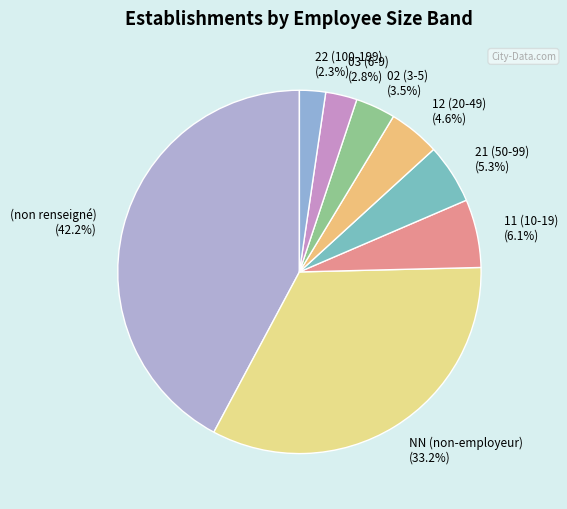

Does NN (non-employeur) account for over 50% of the chart?

No